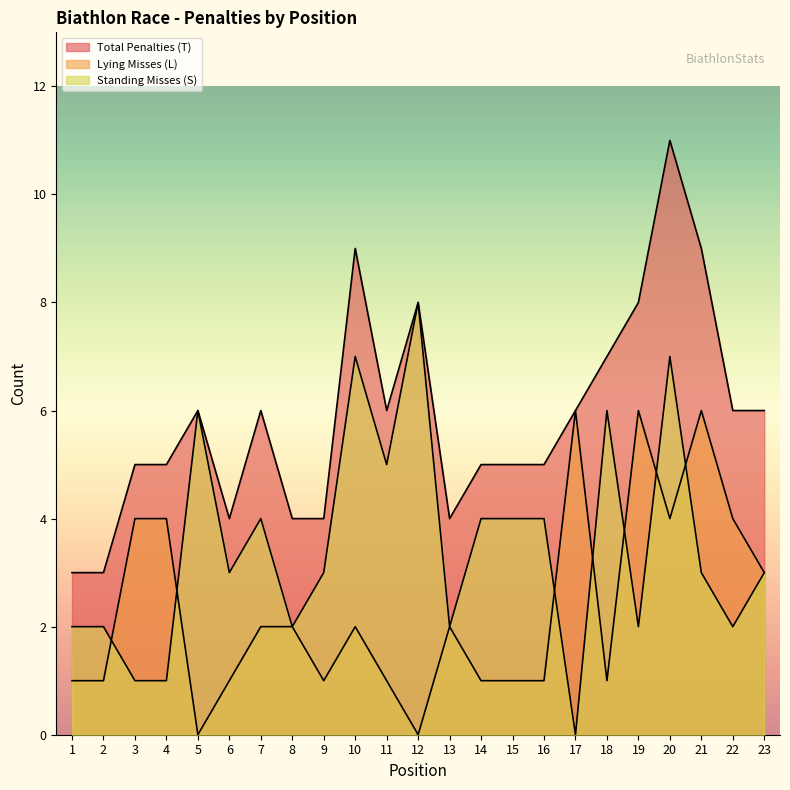

At 8, list the series in order from largest to smallest.

Total Penalties (T), Lying Misses (L), Standing Misses (S)